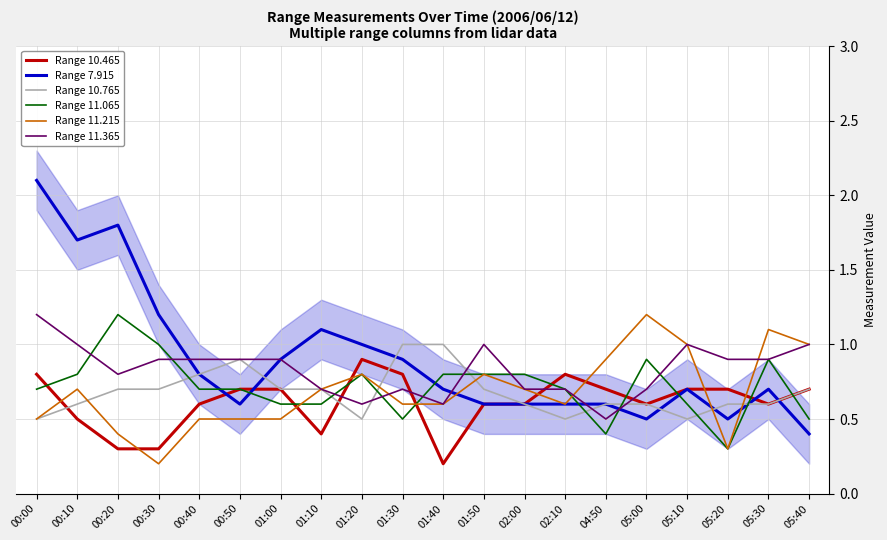

How many interior local peaks does the Range 10.465 series have?

2